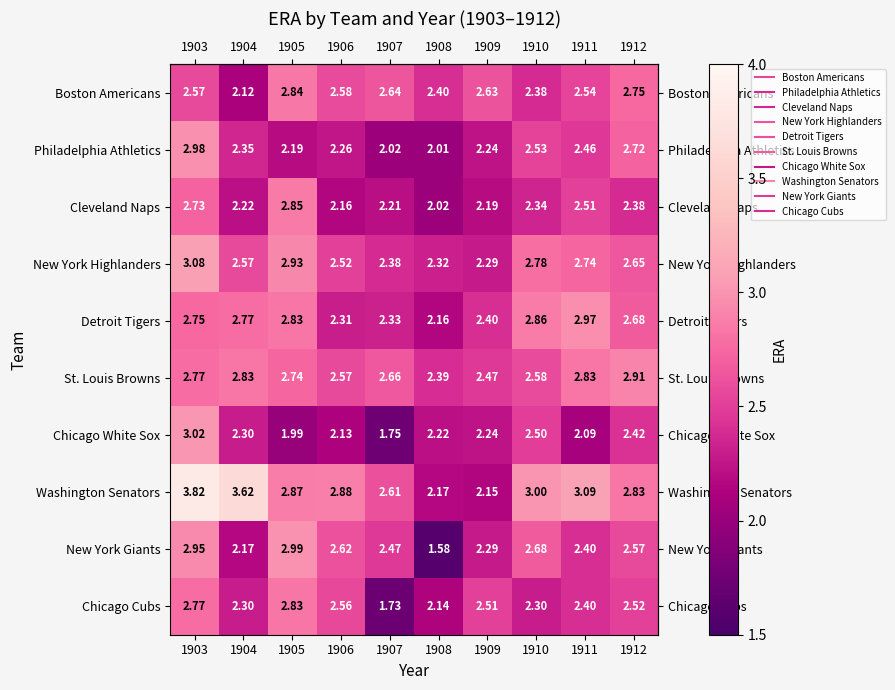

Which series has the widest spread of values?

Washington Senators